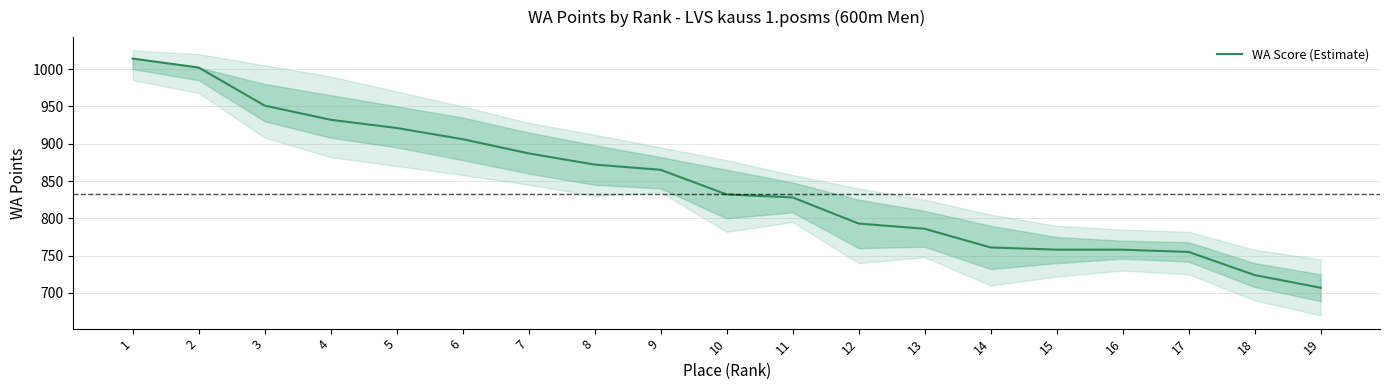

What is the smallest value displayed?

707